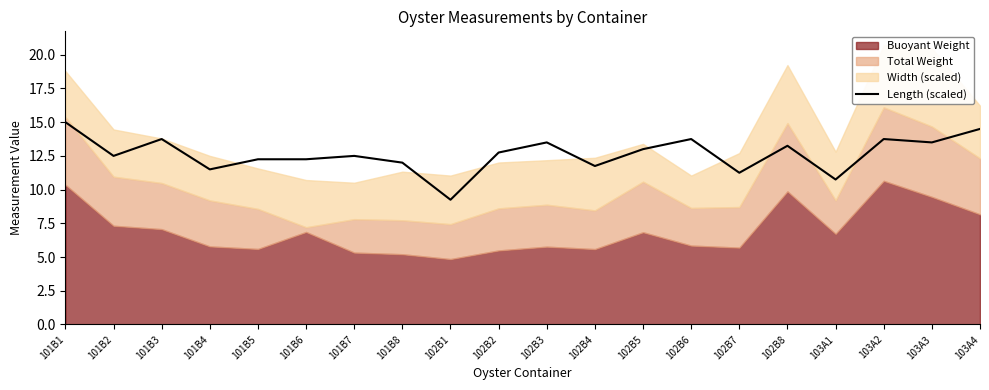

Where does the data first go above 12?

101B1